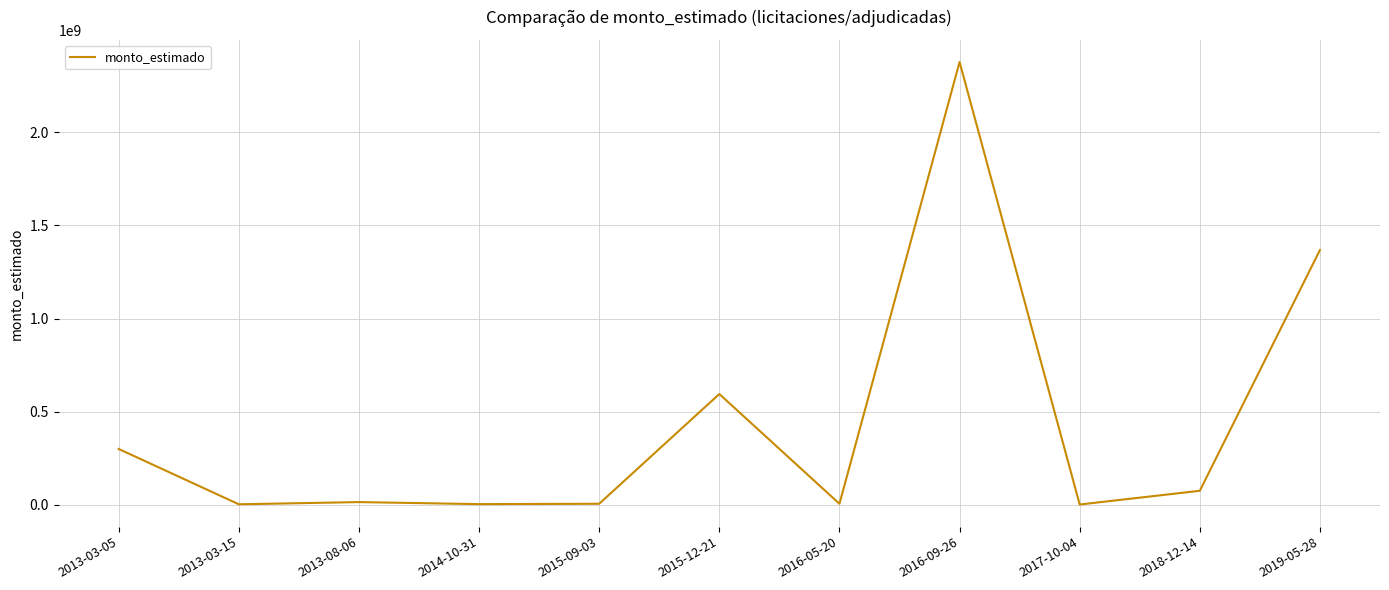

What is the change in value from 2013-03-05 to 2019-05-28?

+1068000000